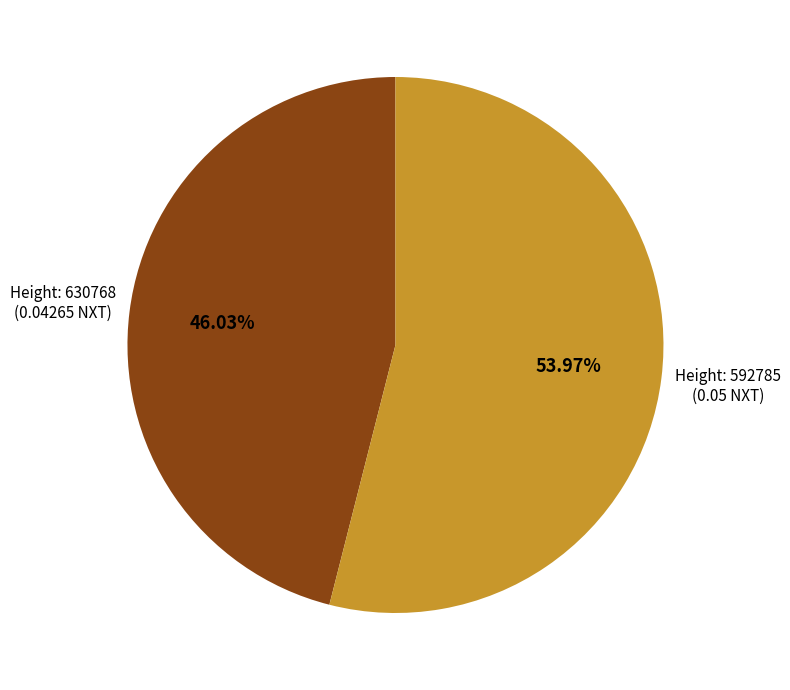

Is there any slice that represents more than half of the pie?

Yes